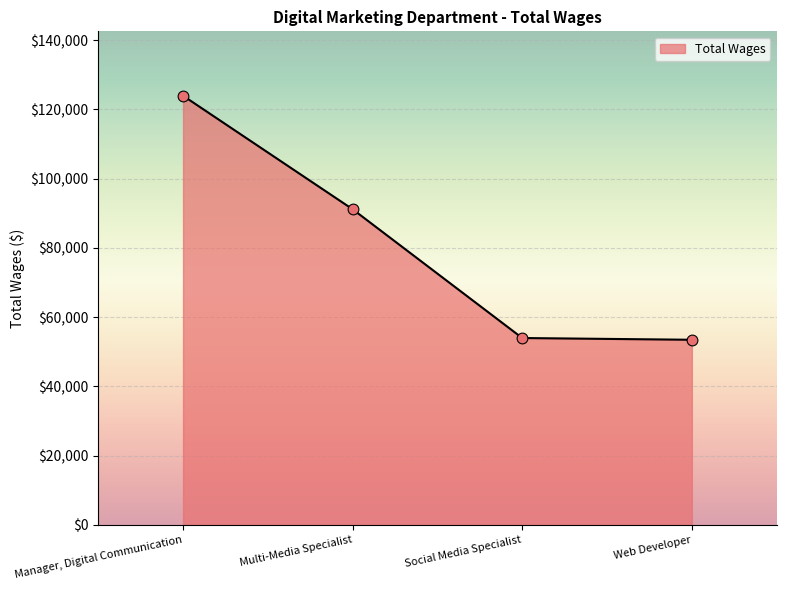

What is the ratio of the value at Web Developer to the value at Social Media Specialist?

1.0